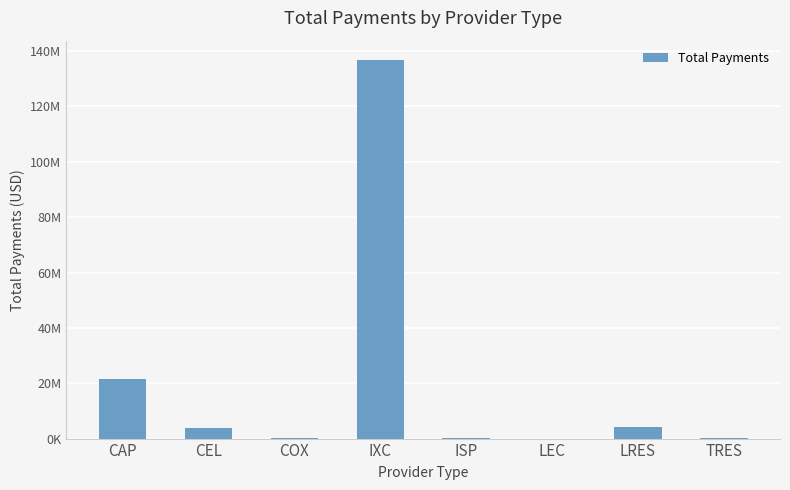

Are the bars horizontal?

No